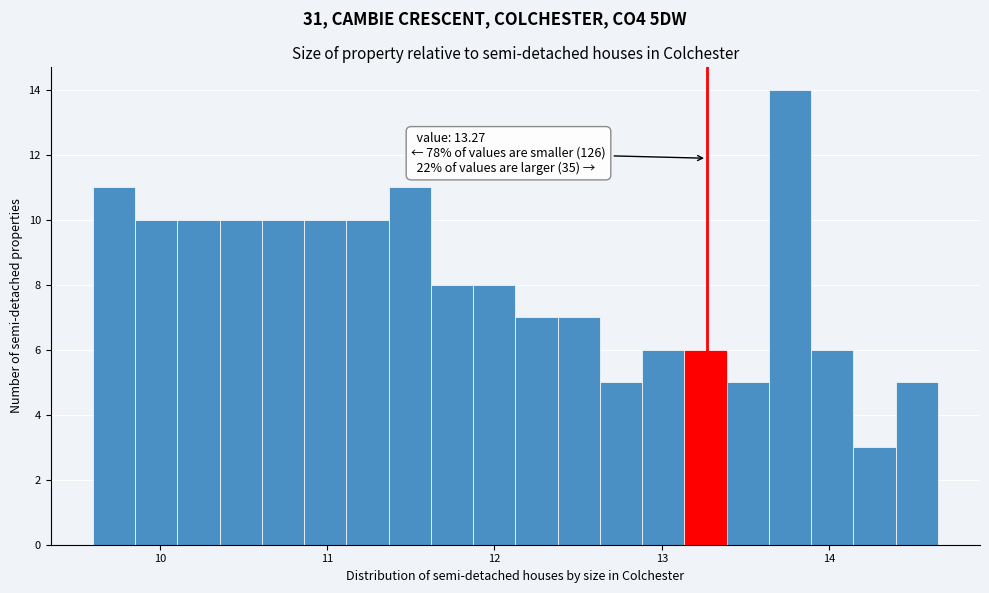

Read against the x-axis, roughly where is the centre of the tallest bar?

13.8